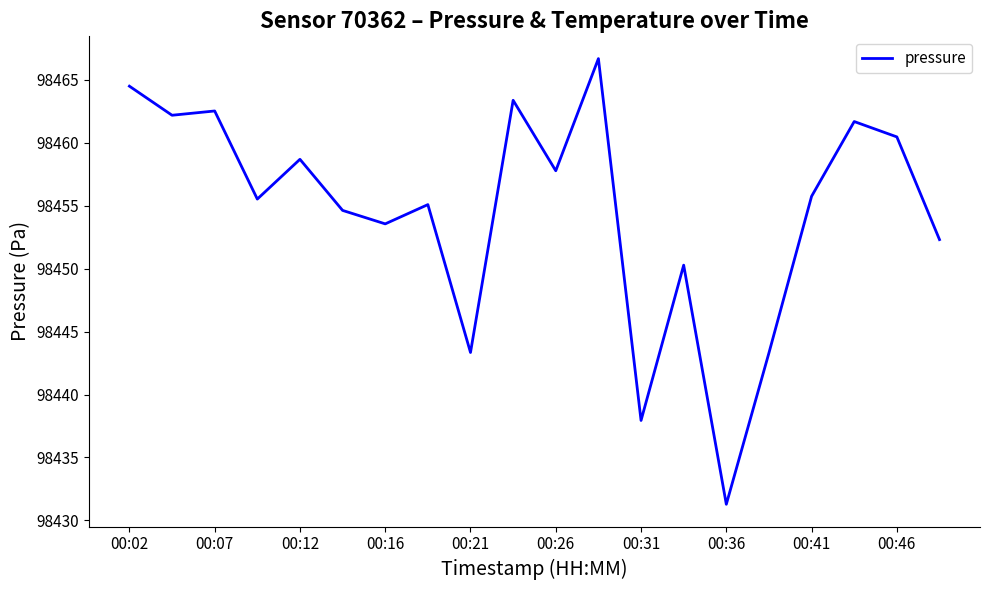

What is the minimum value shown in the chart?

98431.3